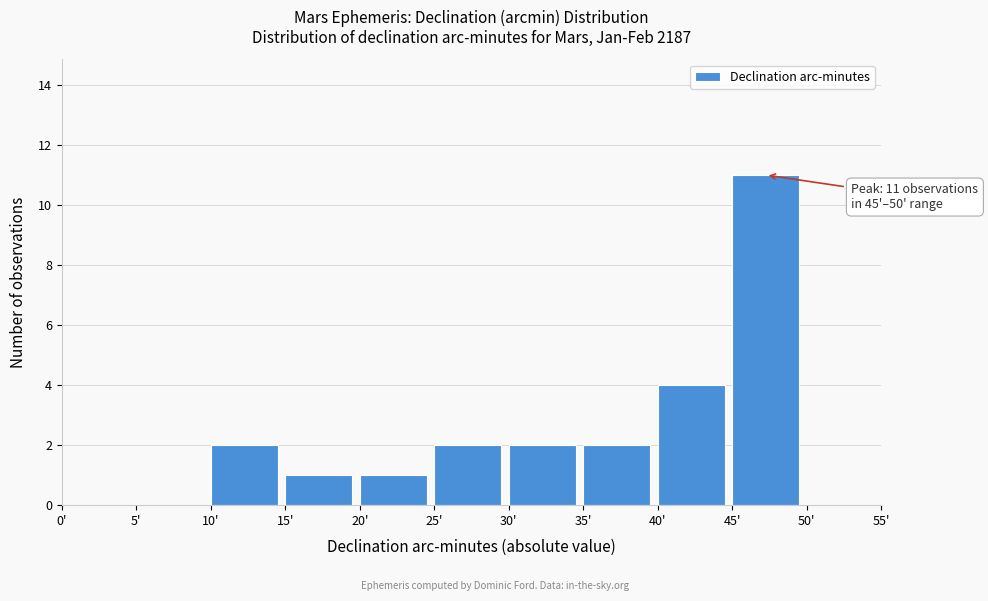

Over which range of the x-axis is the bar tallest?

45 to 50